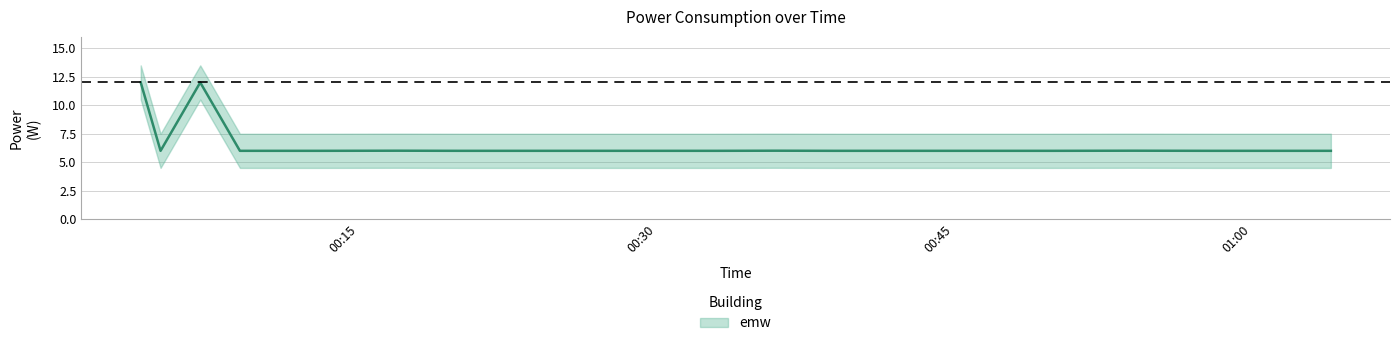

Between 2023-04-27T00:43:00 and 2023-04-27T00:09:00, which is larger?

2023-04-27T00:43:00